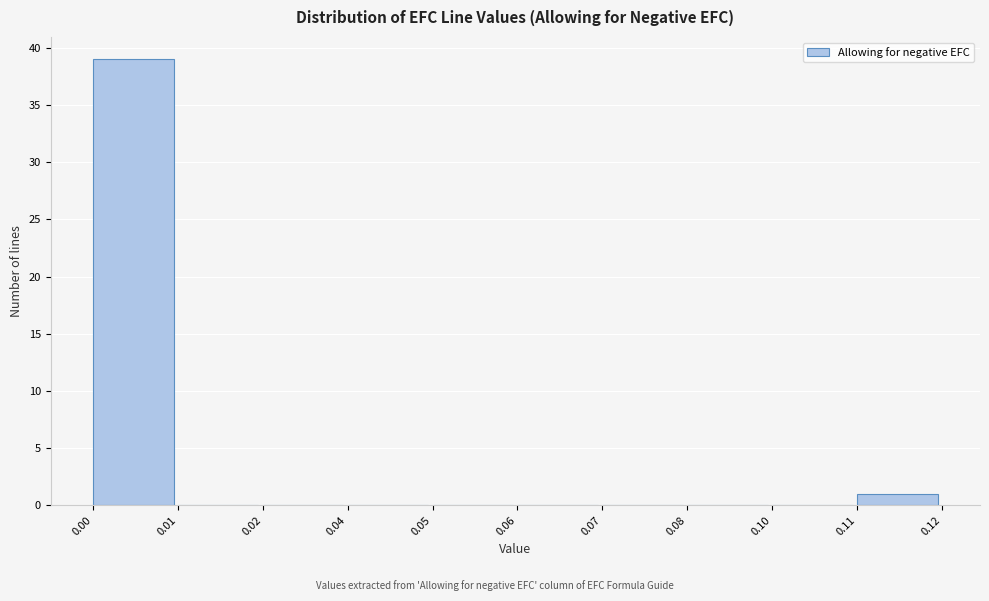

Reading left to right, list all the values displayed in this chart.

0.00=39	0.01=0	0.02=0	0.04=0	0.05=0	0.06=0	0.07=0	0.08=0	0.10=0	0.11=1